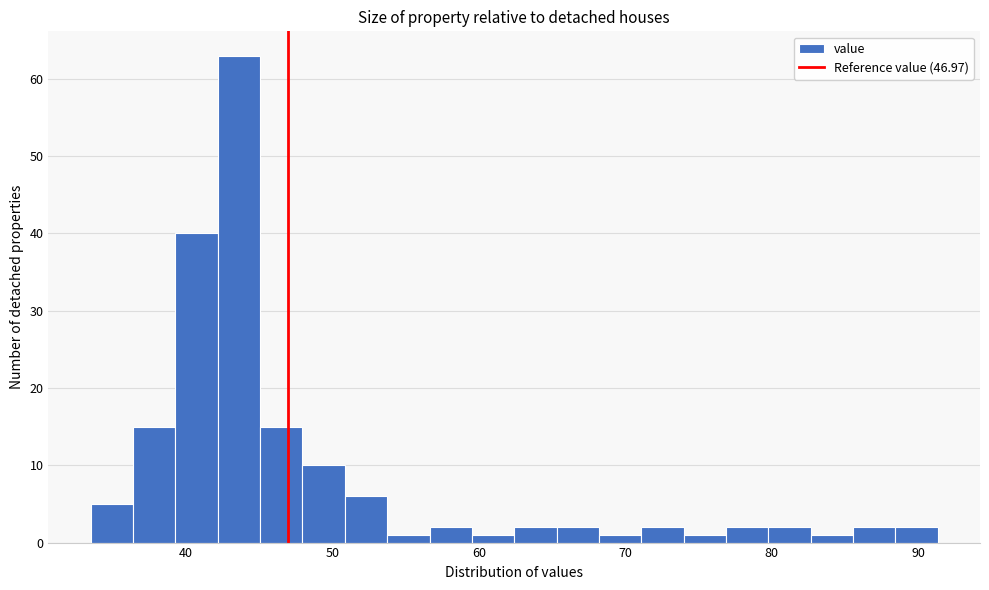

Around what value on the x-axis is the tallest bar? Give the approximate position of its centre, as read against the axis.

44